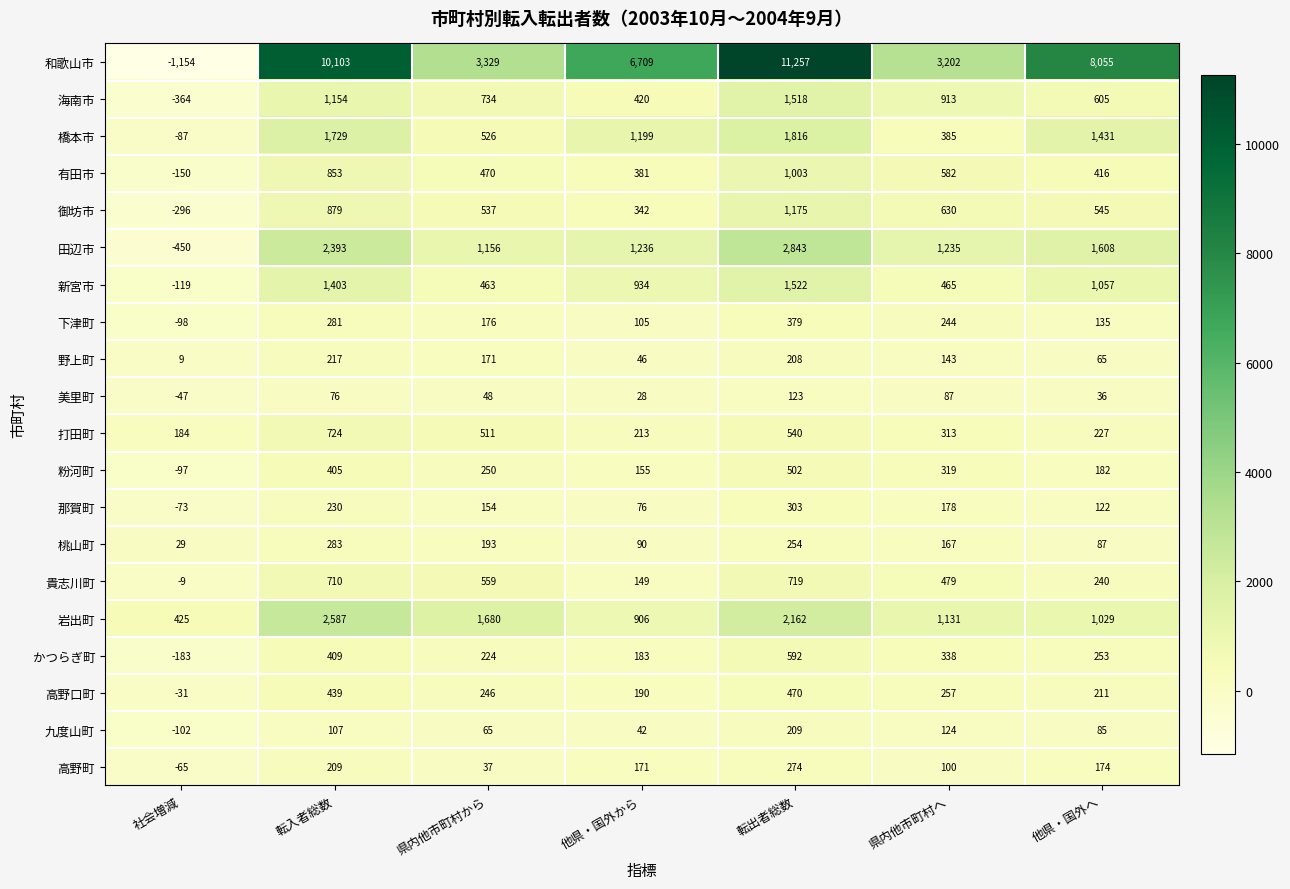

What is the approximate value of 桃山町 at 社会増減, to the nearest 50?

50